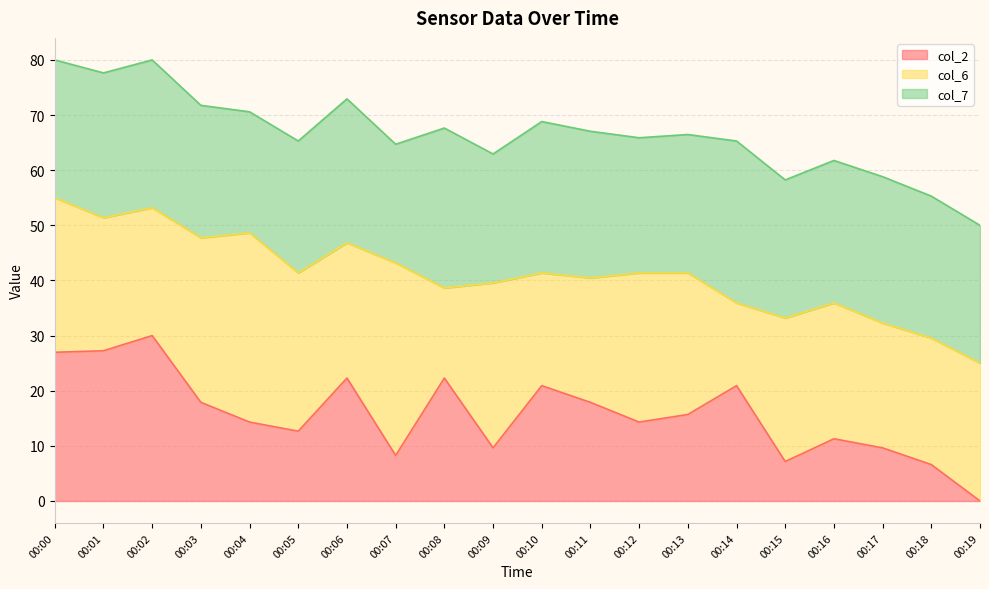

At which label does col_2 reach its peak?

00:02